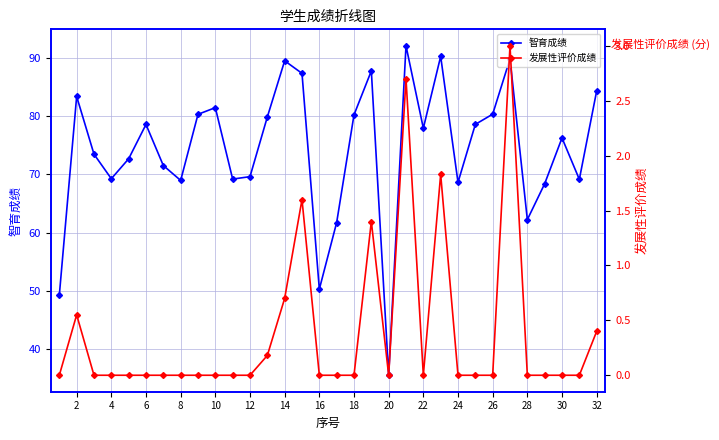

At which label does 智育成绩 reach its minimum?

20